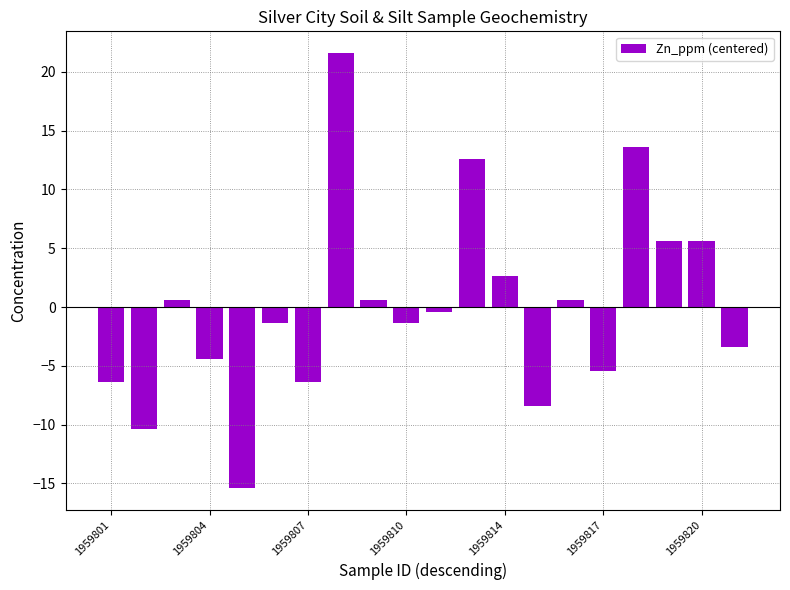

What is the smallest value displayed?

-15.4